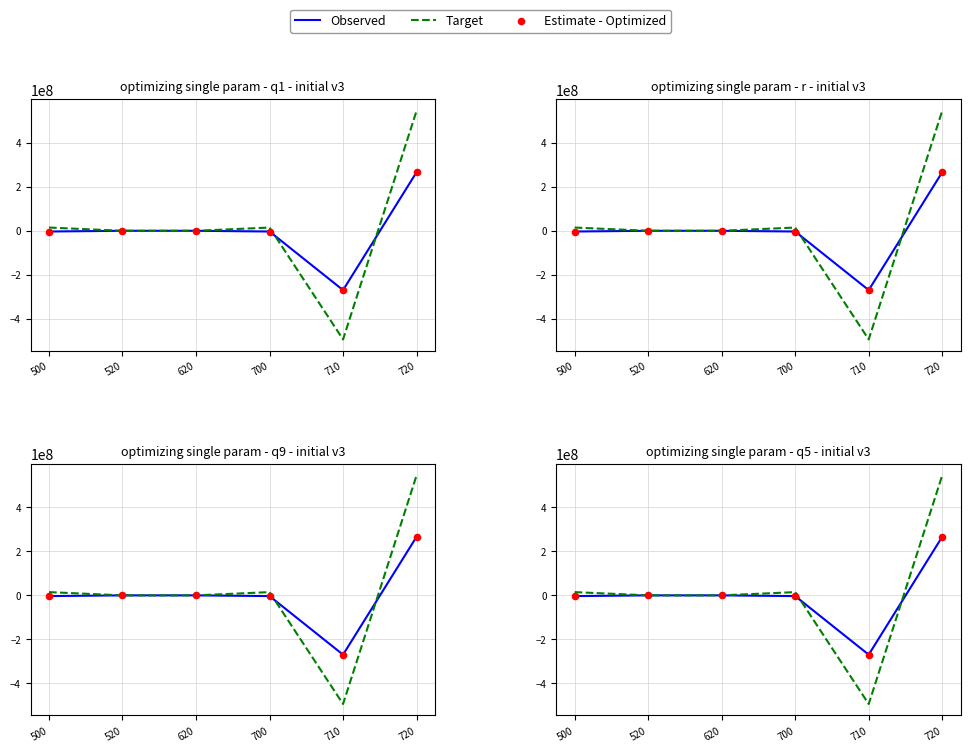

At which category is the sum across all series the highest?

720